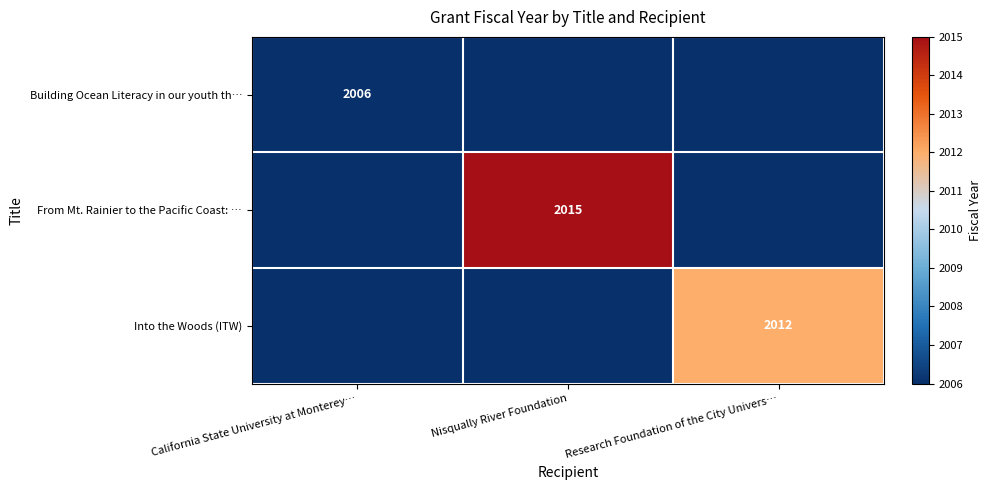

True or false: From Mt. Rainier to the Pacific Coast: … has a value of 2893 at Nisqually River Foundation.

False